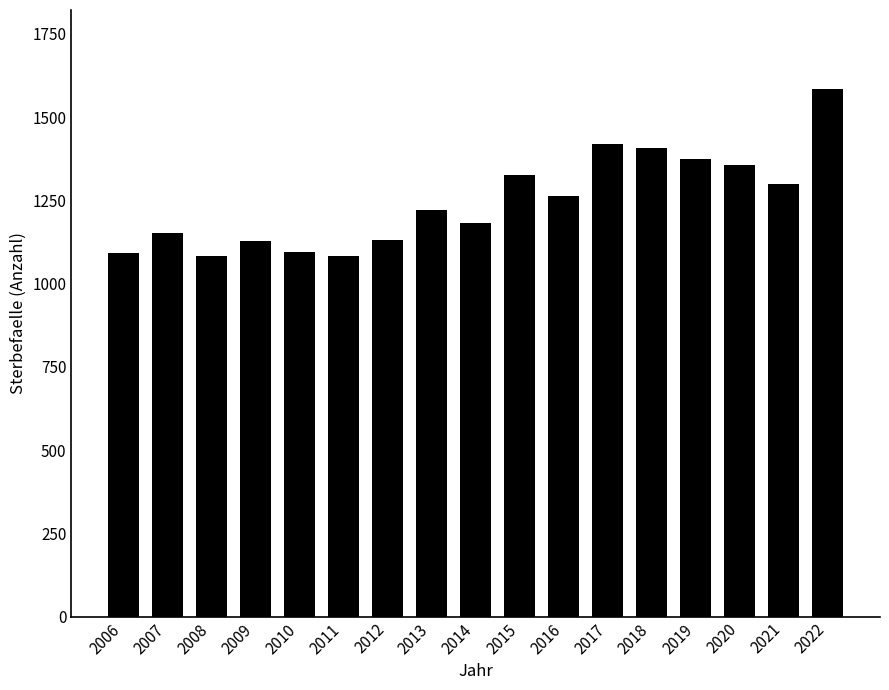

Is it true that the value at 2020 is 1356?

True